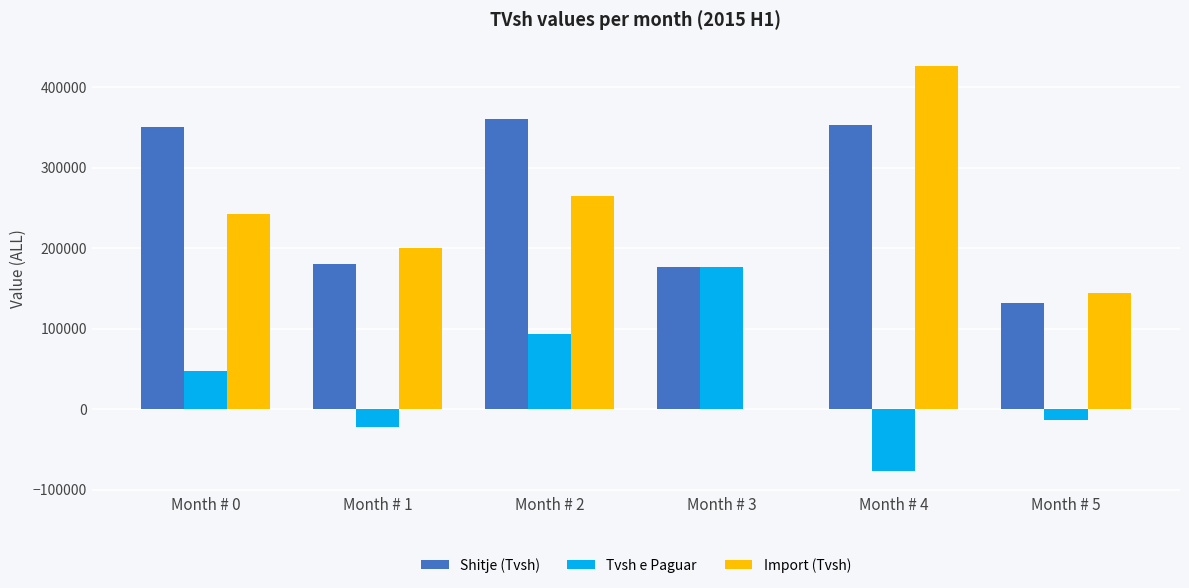

How many groups of bars are there?

6